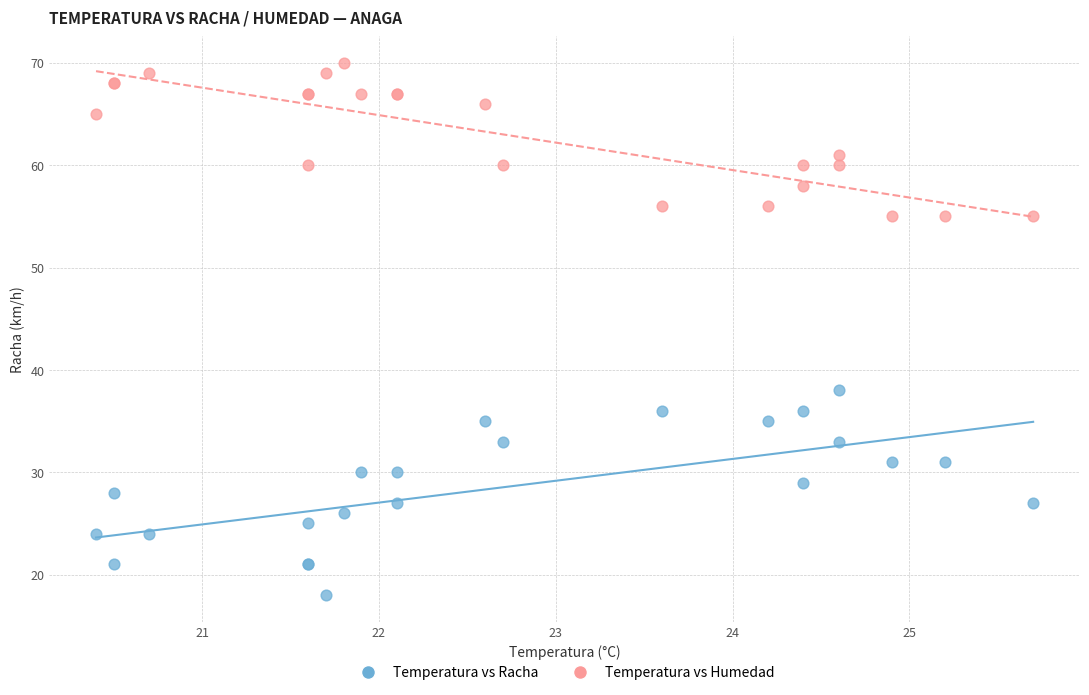

In the Temperatura vs Humedad series, what Y value is closest to 62?

61